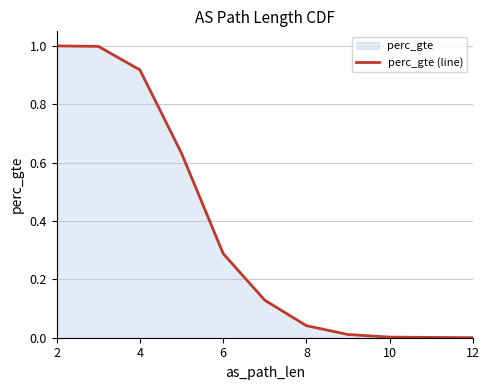

At which category does the chart reach its minimum across all series?

12